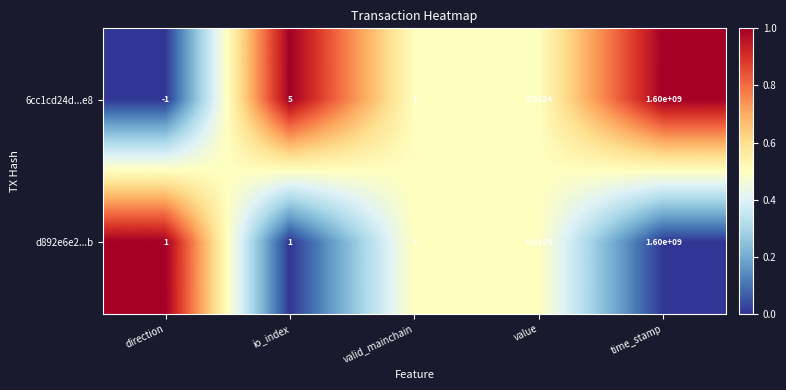

Which series has the largest range (max minus min)?

6cc1cd24d...e8